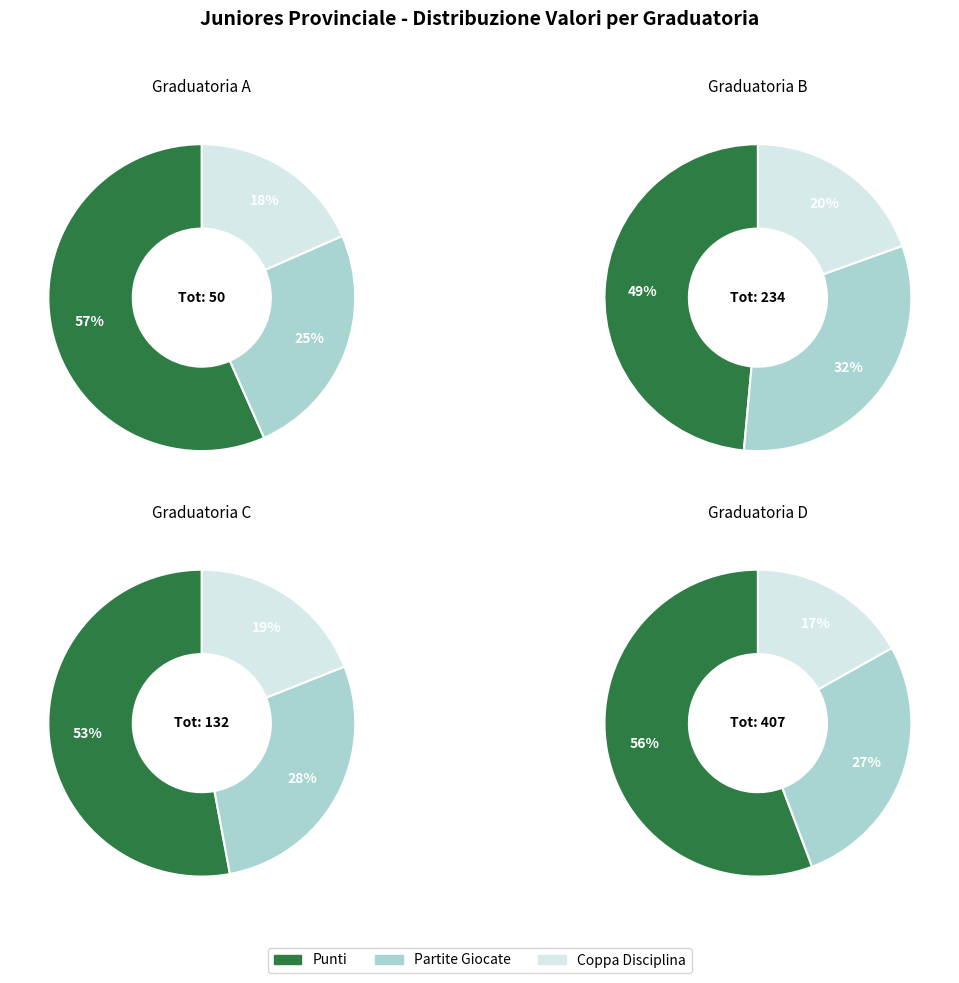

The FC MARMIRLO slice represents 1% of the pie. True or false?

False